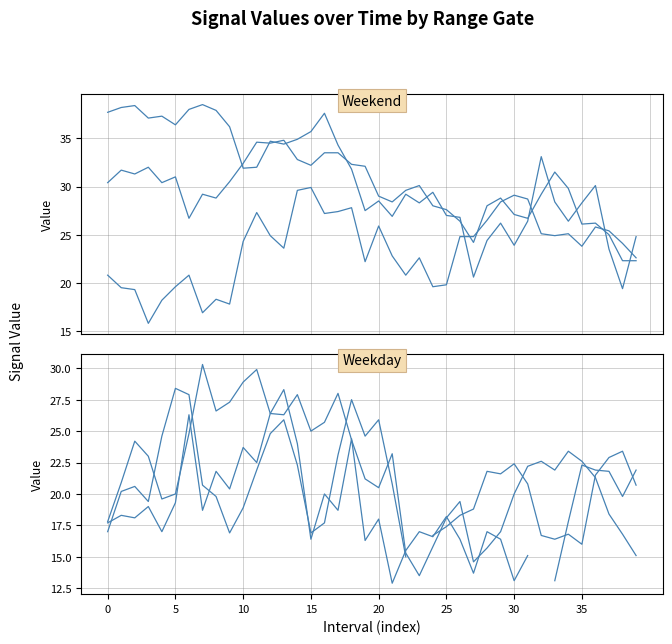

How many data points in col_5 (1.410) are less than 22?

20